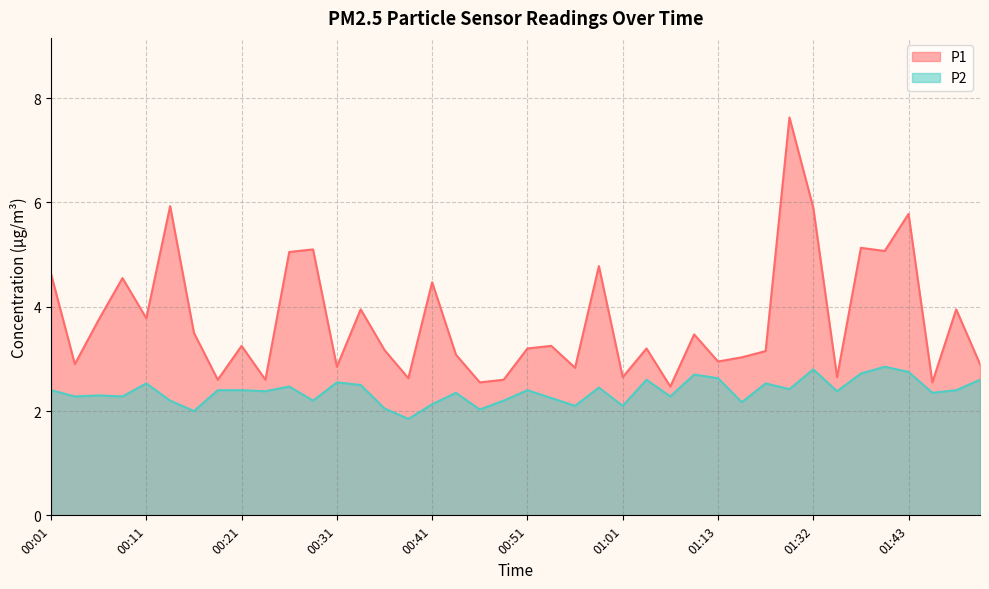

What are all the series names shown in the legend?

P1, P2